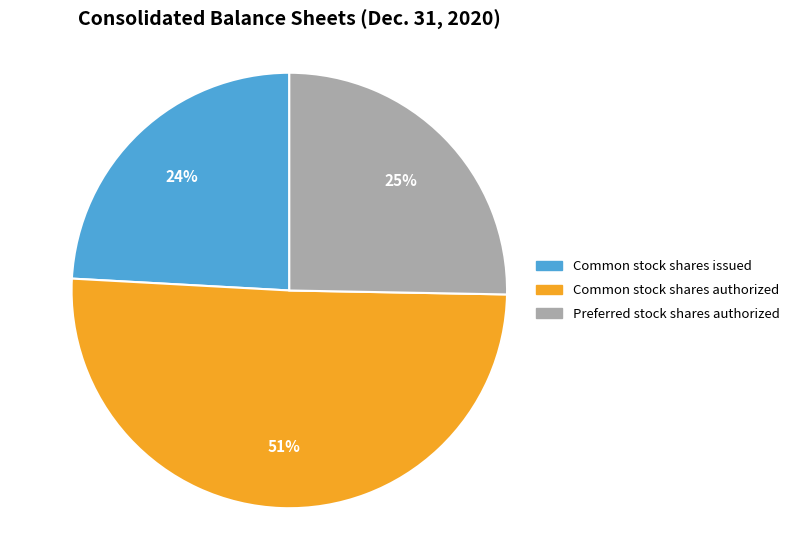

What is the smallest slice in the pie chart?

Common stock shares issued